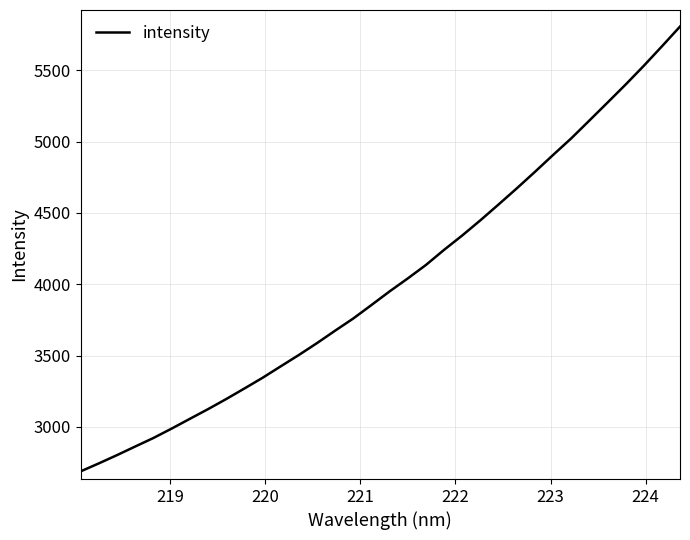

What is the minimum value shown in the chart?

2688.9